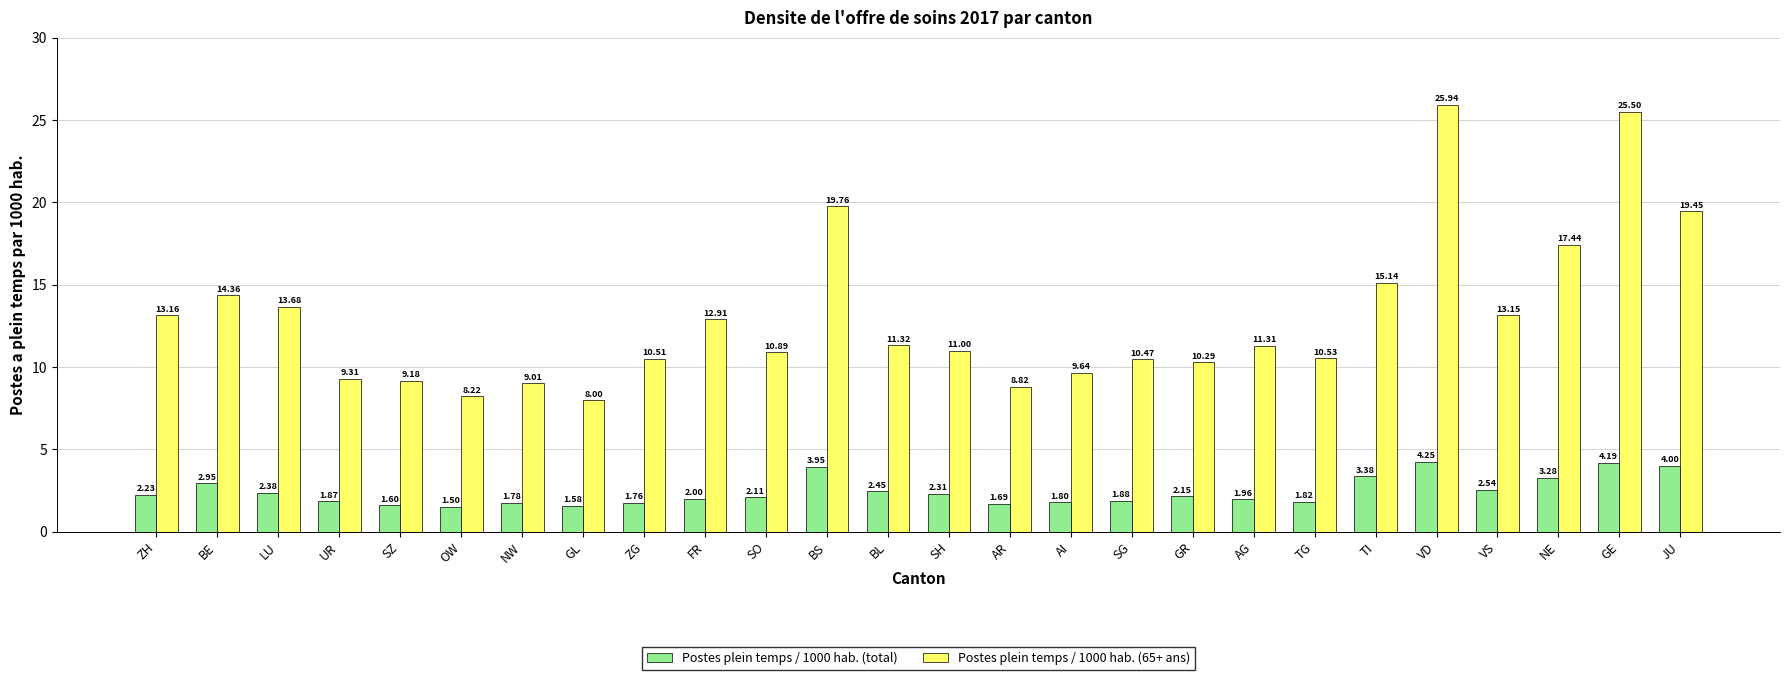

Is the value of Postes plein temps / 1000 hab. (total) at ZG greater than the value of Postes plein temps / 1000 hab. (65+ ans) at BL?

No